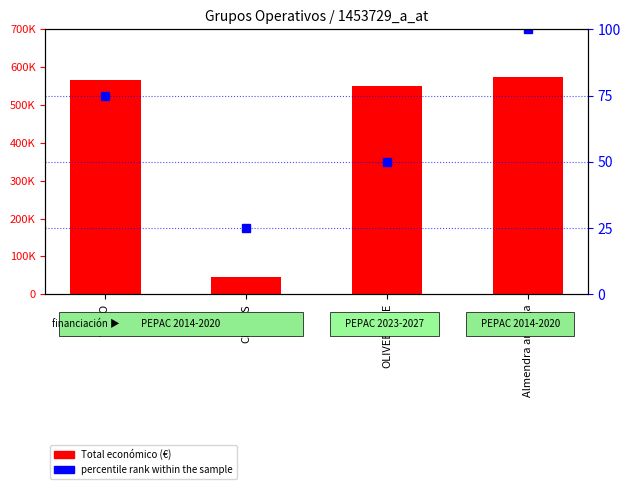

What is the spread (max minus min) of values at CITRUS?

46275